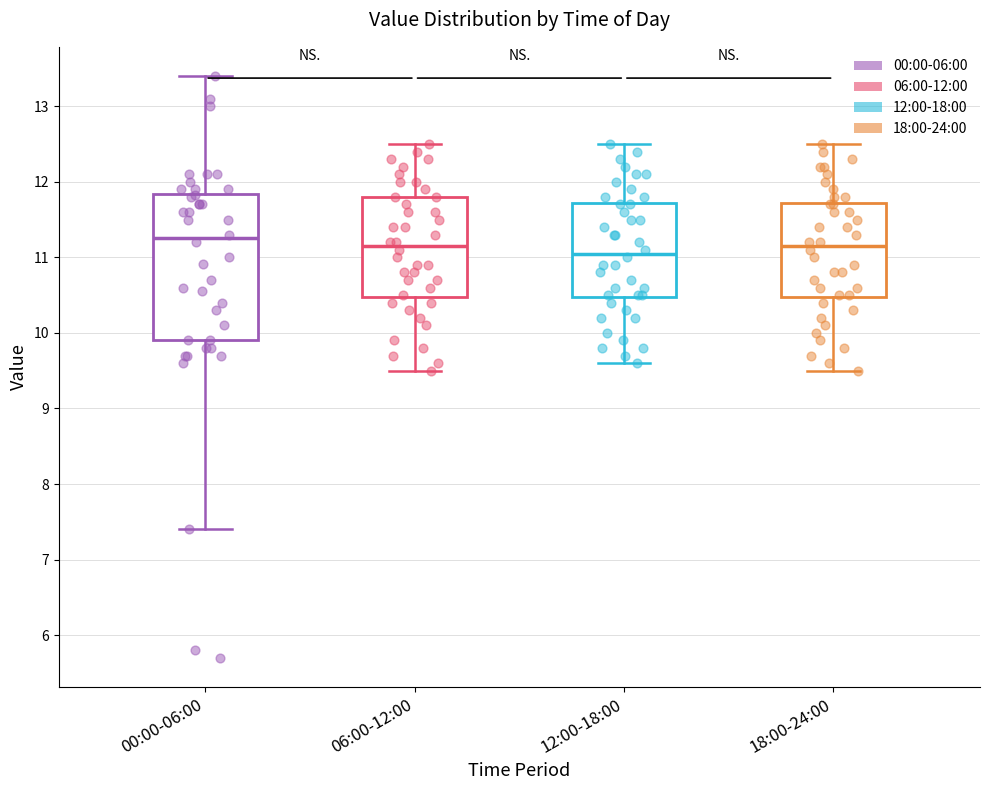

Which box is the tallest, from its lower edge to its upper edge?

00:00-06:00